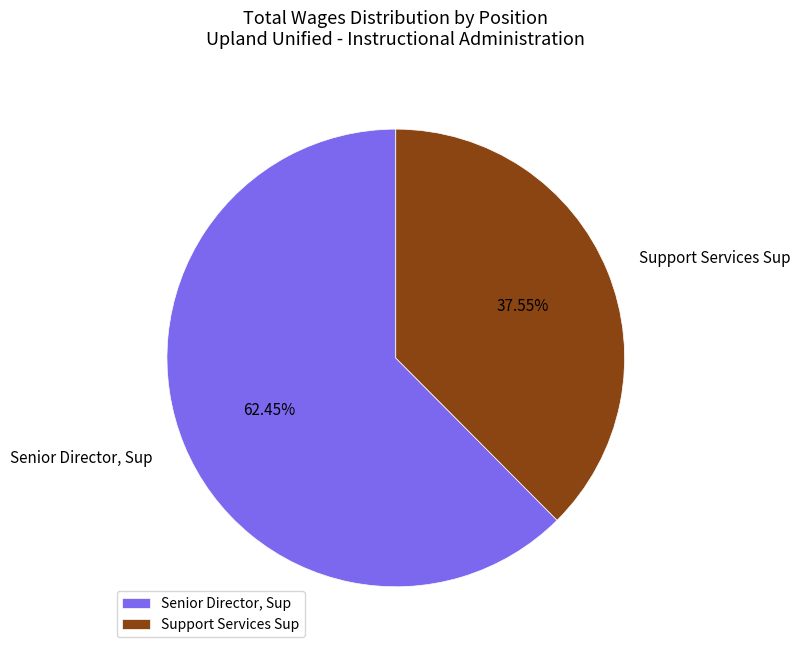

To the nearest percent, what is the difference between the Support Services Sup and Senior Director, Sup slice percentages?

25%